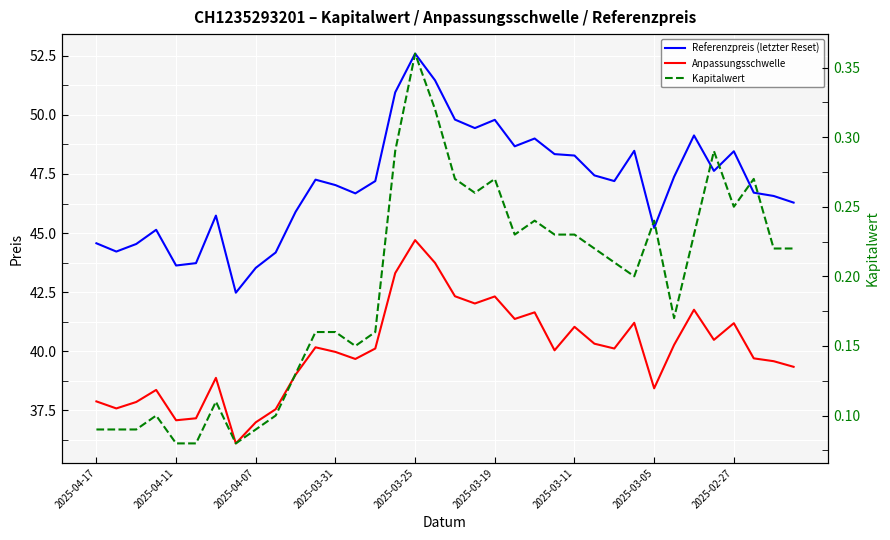

Which series has the largest total across all categories?

Referenzpreis (letzter Reset)